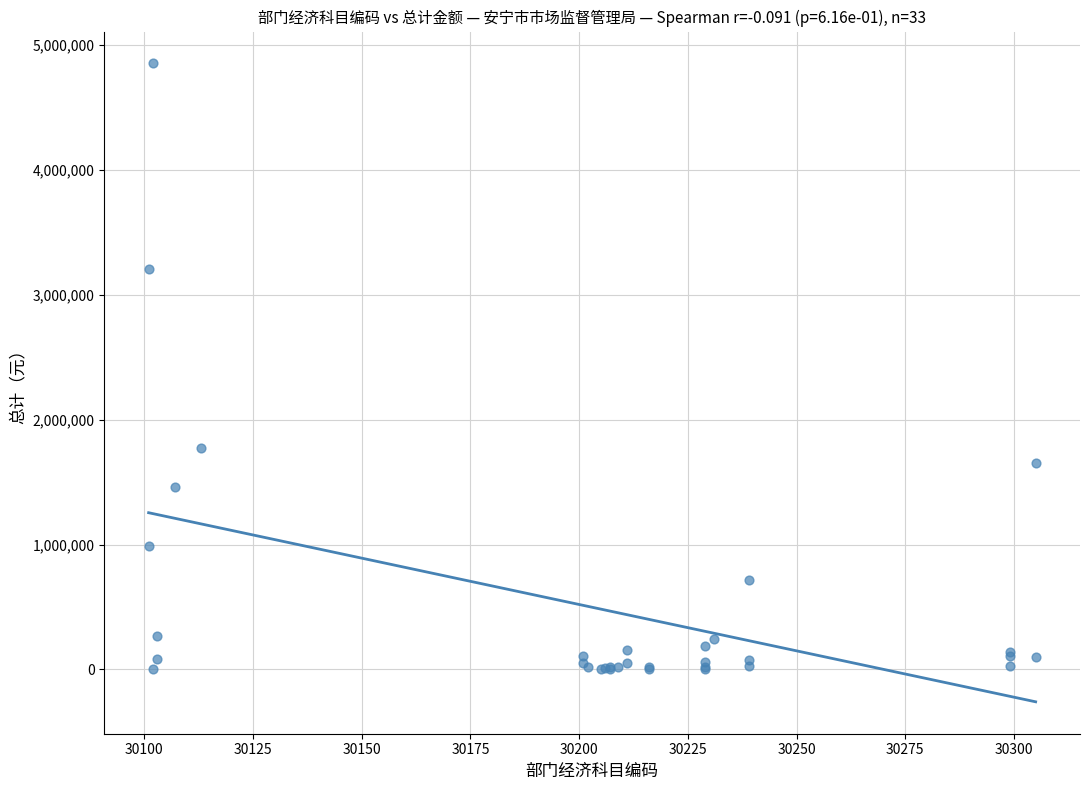

What Y value in the scatter plot is closest to 2427036?

1774872